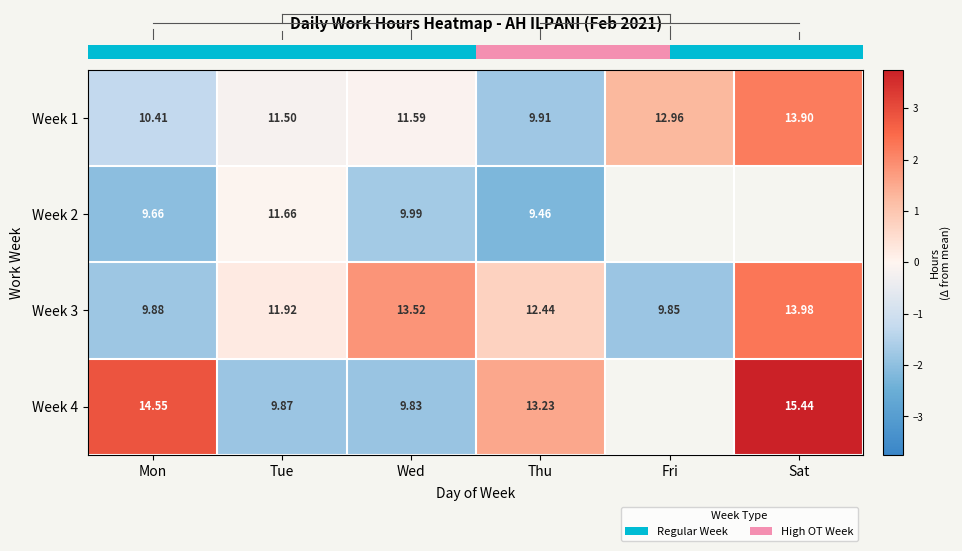

What is the spread (max minus min) of values at Tue?

2.1